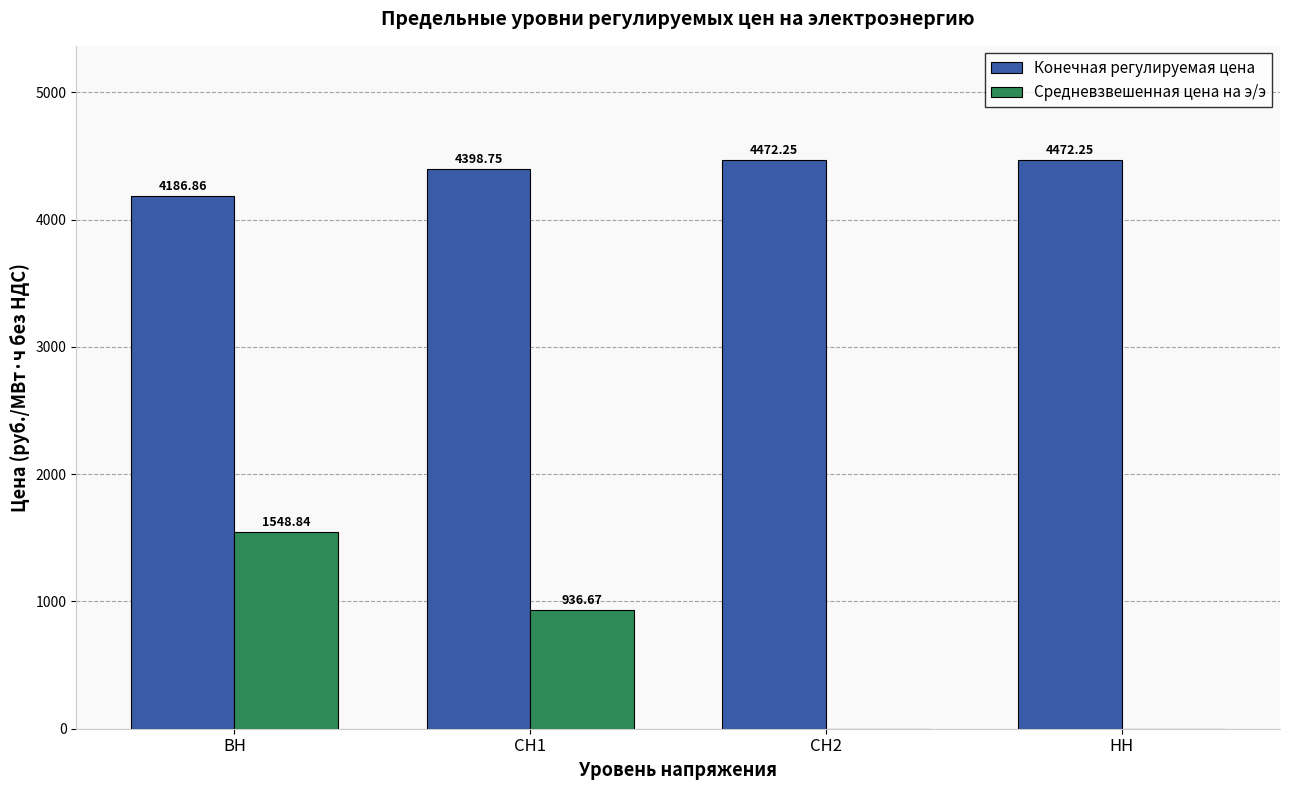

What is the sum of the Конечная регулируемая цена values at СН1 and НН?

8871.0